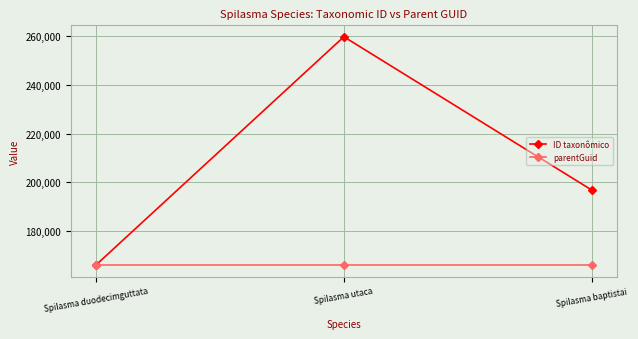

What is the difference between the ID taxonômico values at Spilasma duodecimguttata and Spilasma baptistai?

30872